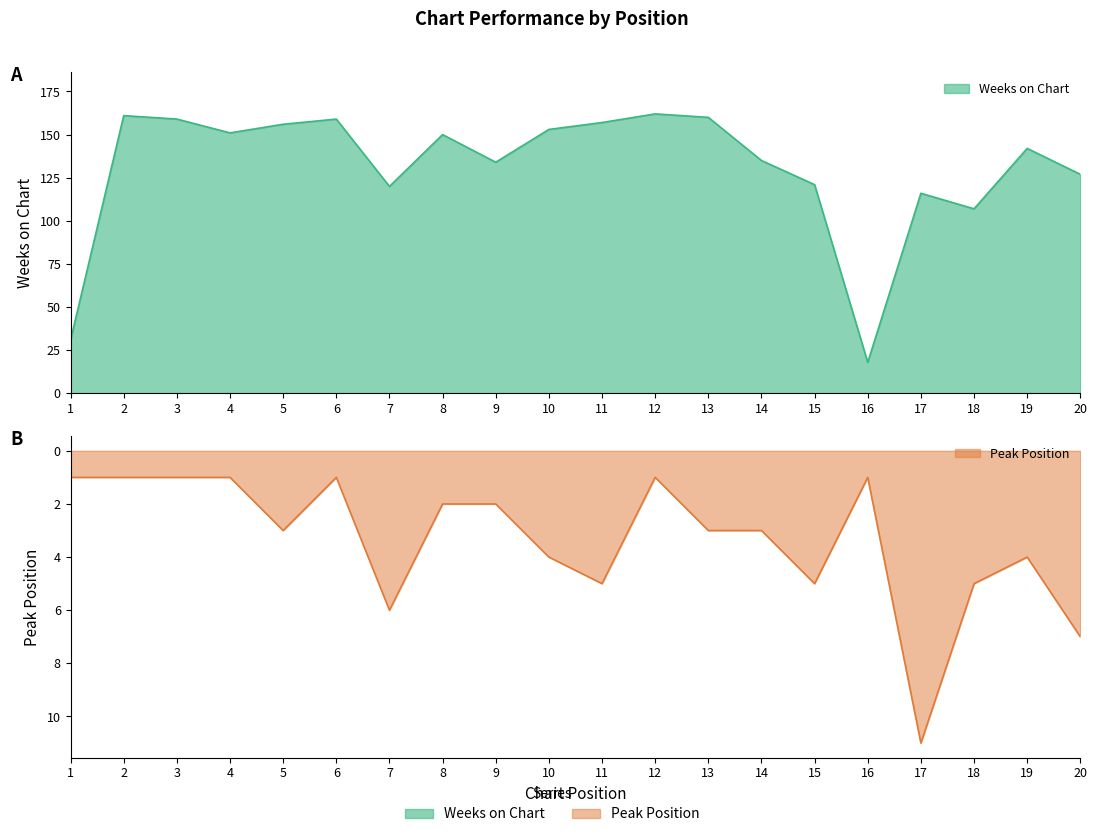

Read the Peak Position value at 1.

1